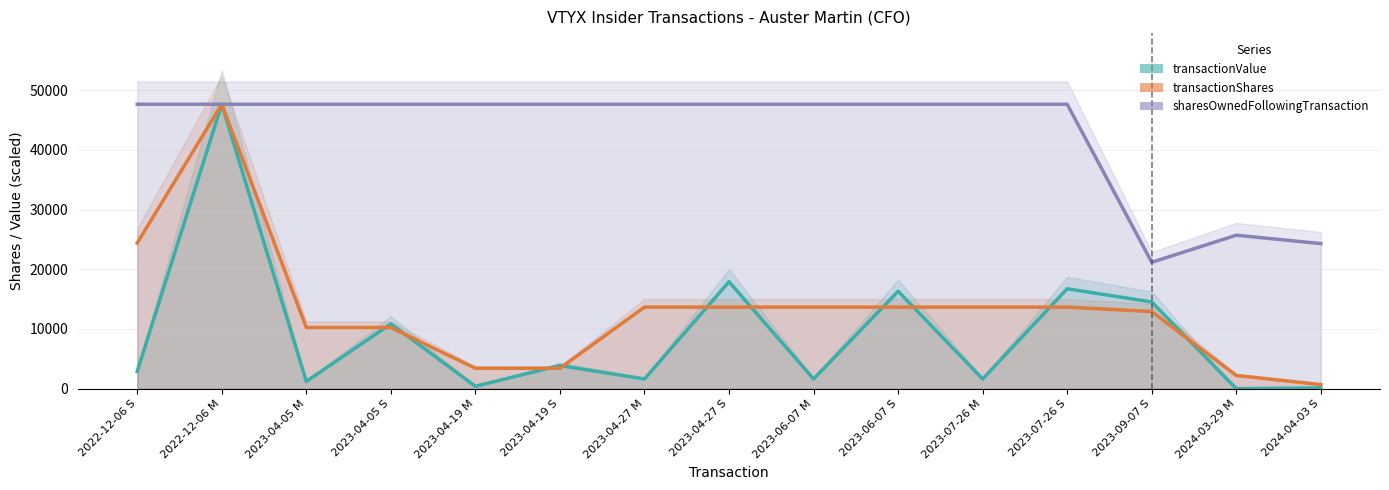

How many distinct data groups are displayed?

3